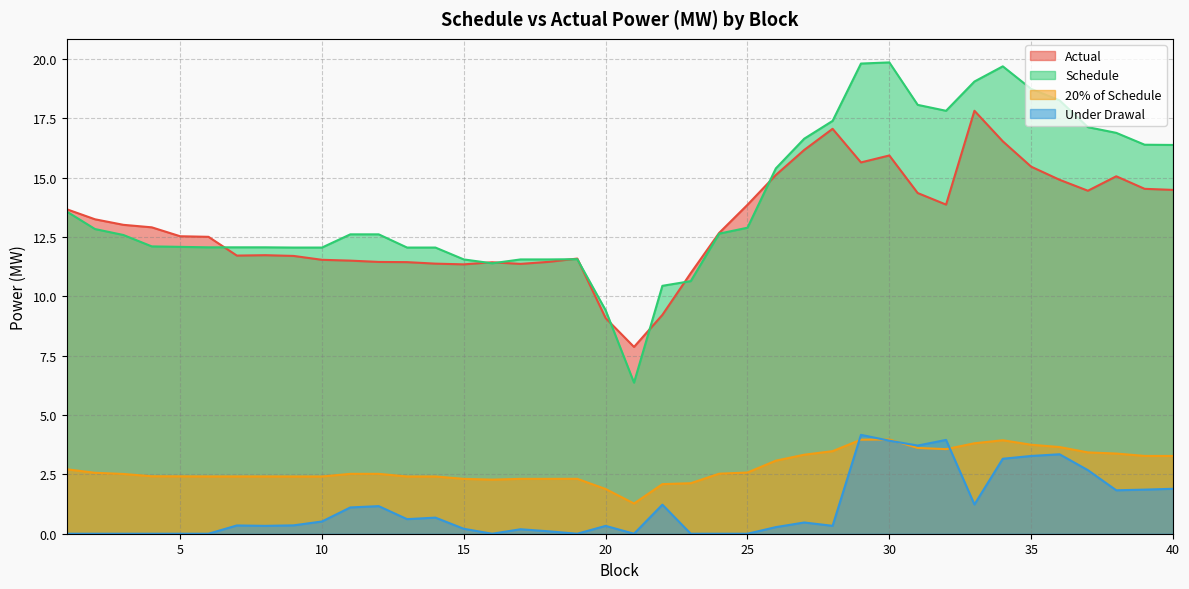

What is the difference between the maximum and minimum values in the 20% of Schedule series?

2.7